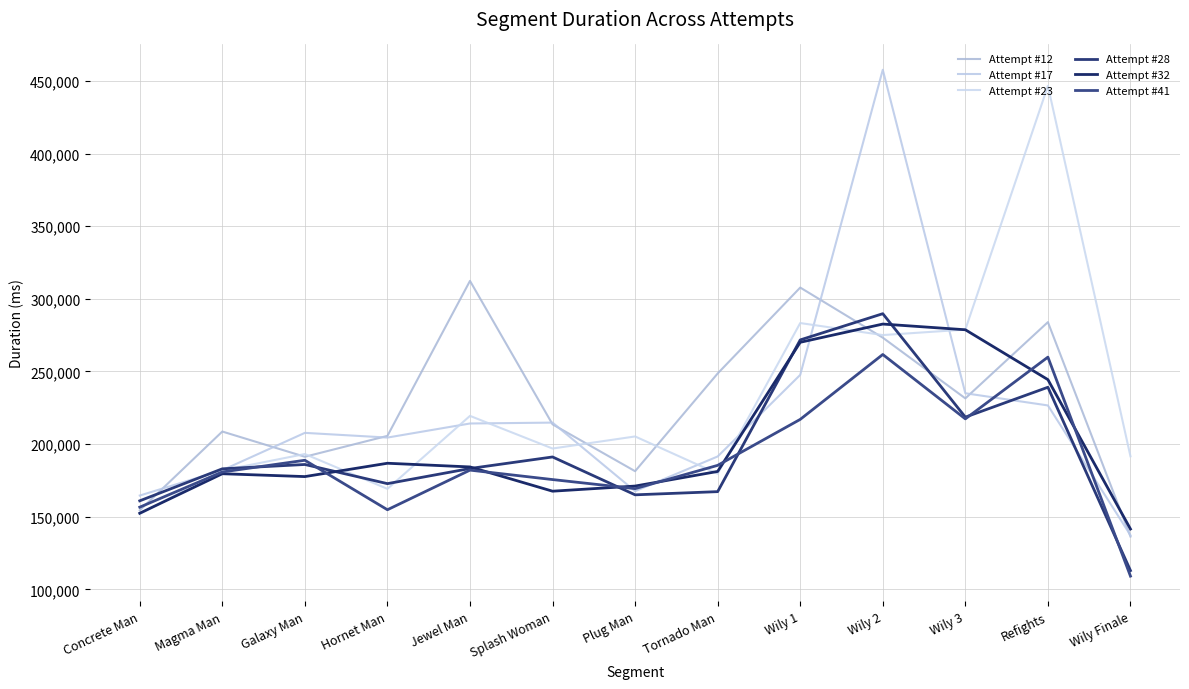

Is this an area chart (filled region under the line)?

No